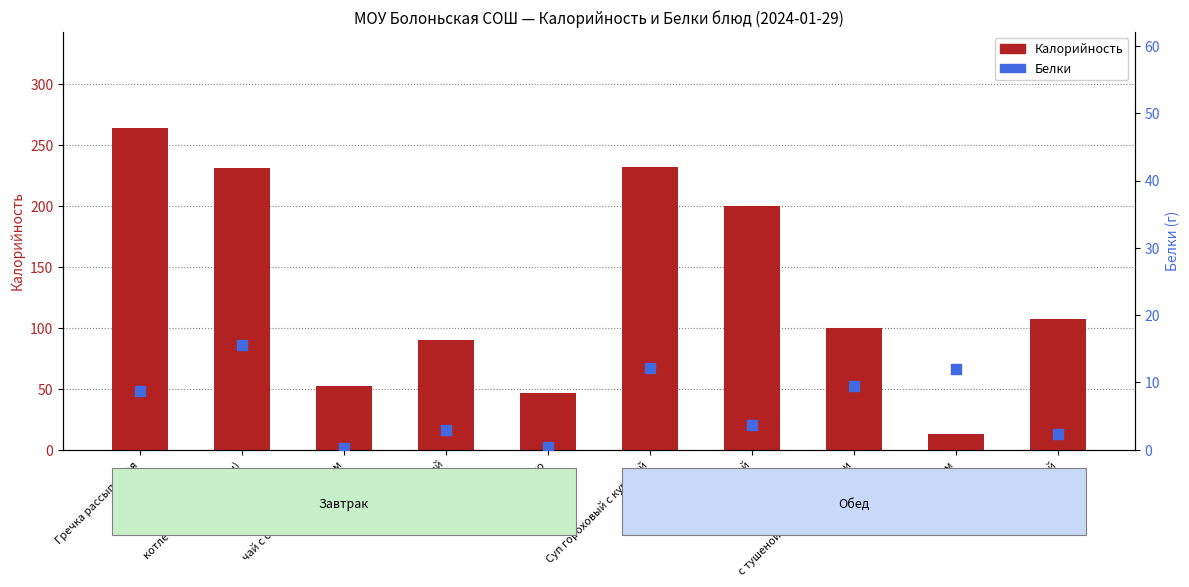

What are all the series names shown in the legend?

Калорийность, Белки